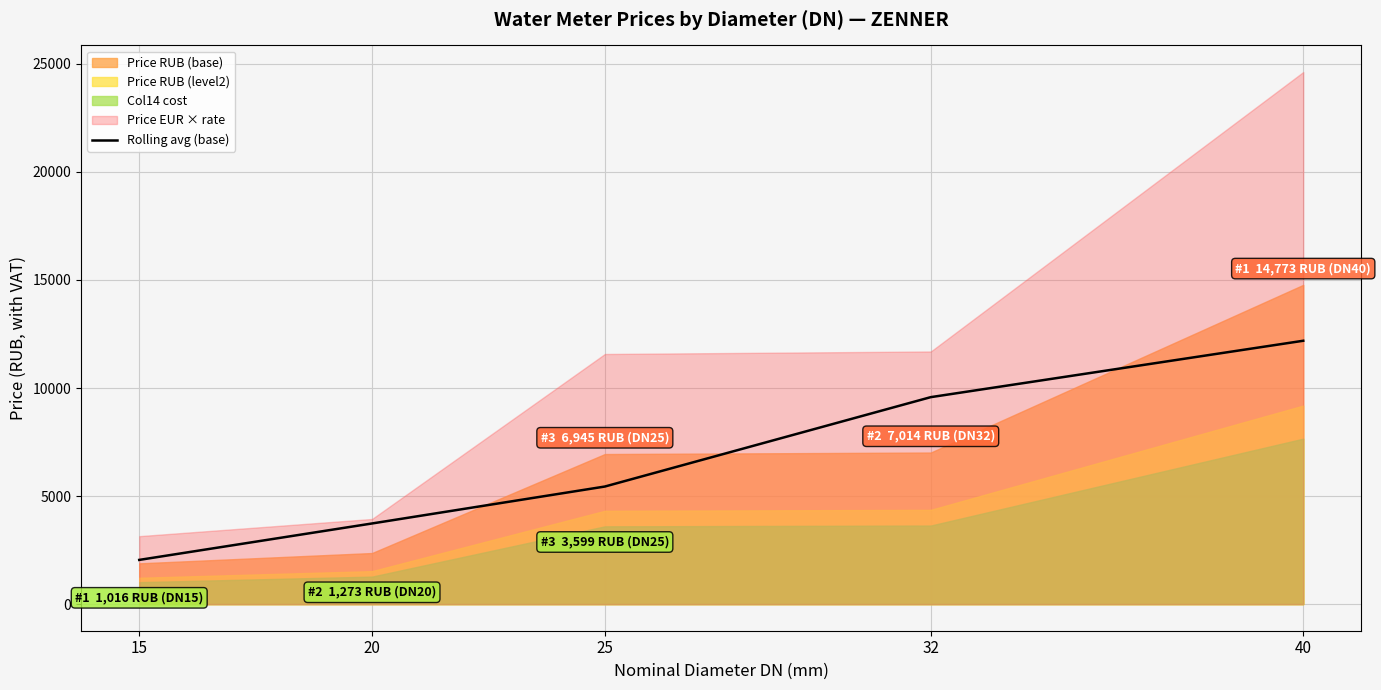

List the labels in order of Rolling avg (base) value, largest first.

40, 32, 25, 20, 15